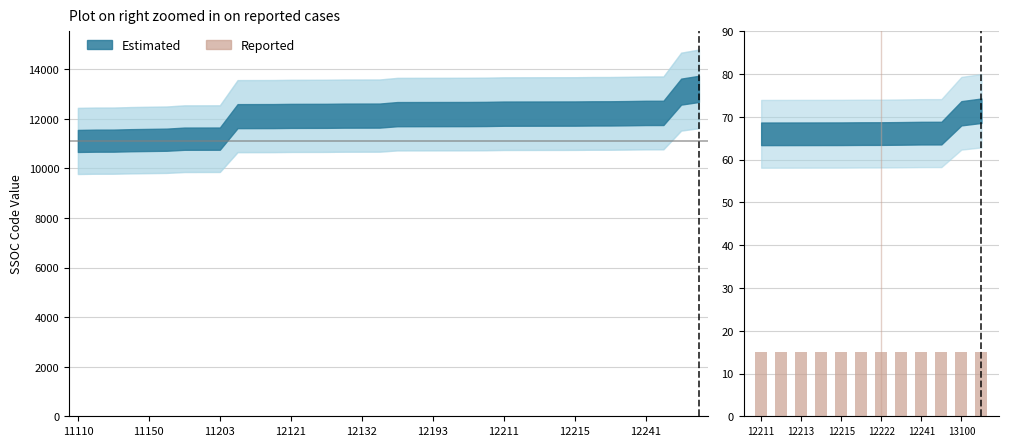

Reading left to right, list all the values displayed in this chart.

11110=11110	11121=11121	11122=11122	11140=11140	11150=11150	11160=11160	11201=11201	11202=11202	11203=11203	12111=12111	12112=12112	12113=12113	12121=12121	12122=12122	12123=12123	12131=12131	12132=12132	12133=12133	12191=12191	12192=12192	12193=12193	12194=12194	12195=12195	12199=12199	12211=12211	12212=12212	12213=12213	12214=12214	12215=12215	12221=12221	12222=12222	12230=12230	12241=12241	12242=12242	13100=13100	13210=13210